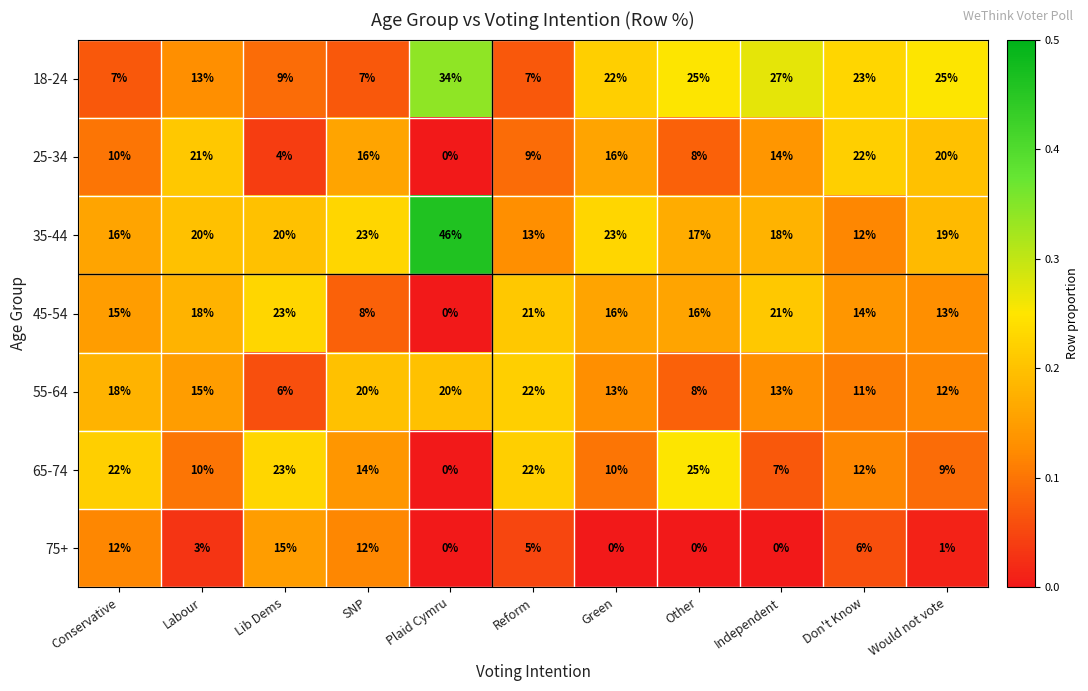

What is the difference between the second highest and minimum values in the 35-44 series?

11